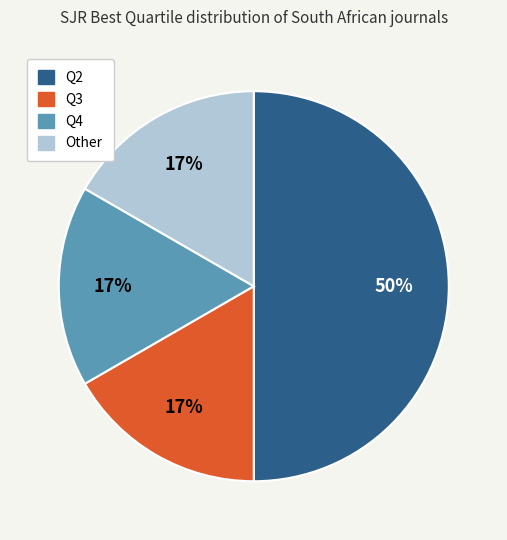

Which category has the biggest portion of the pie?

Q2